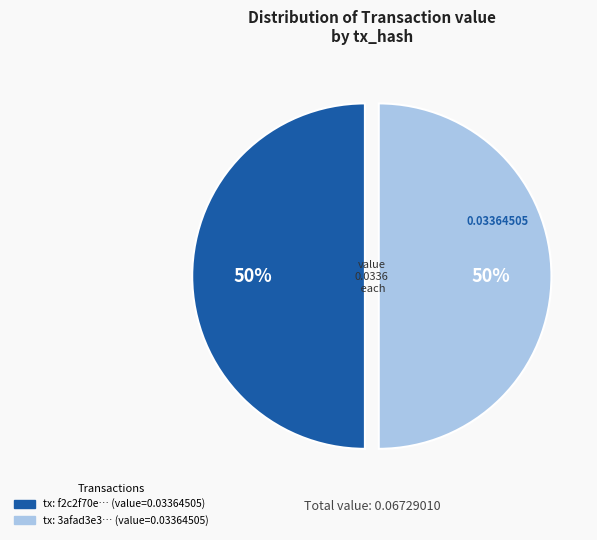

To the nearest percent, what is the average slice percentage?

50%